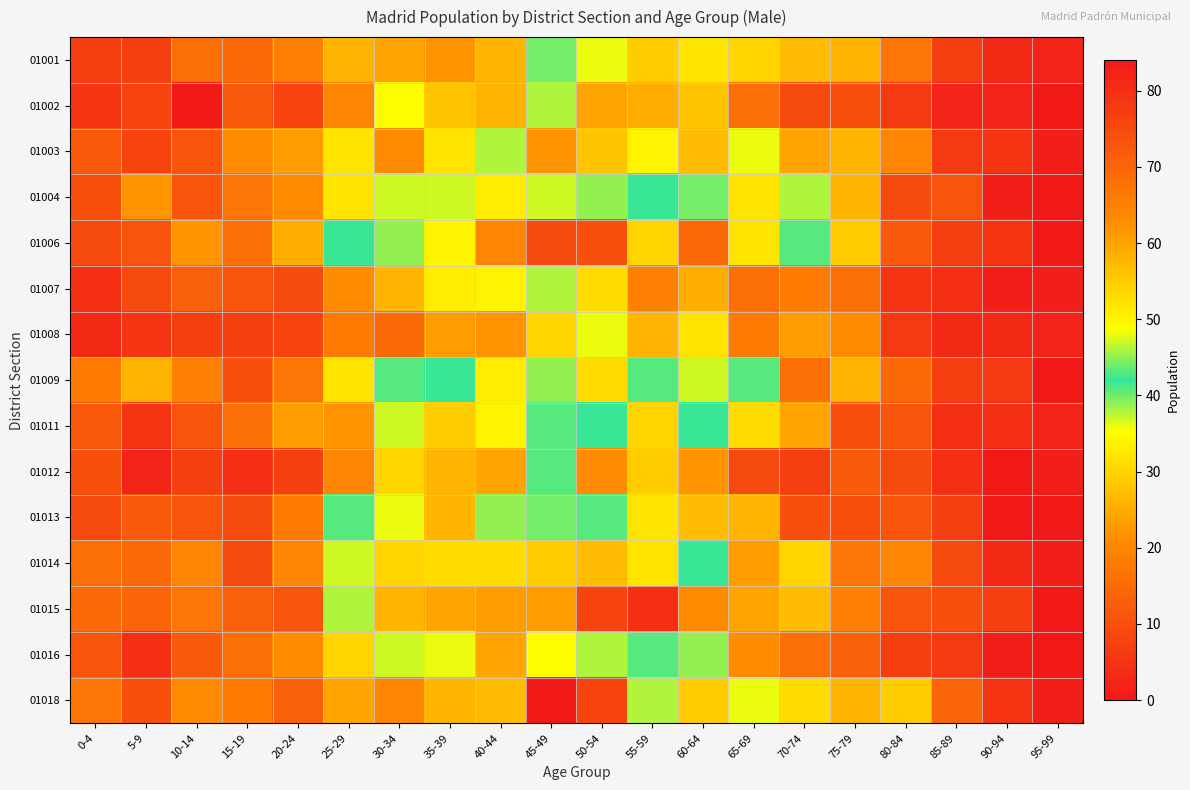

Reading left to right, list all the values displayed in this chart.

01001: 0-4=7	5-9=7	10-14=16	15-19=15	20-24=19	25-29=26	30-34=24	35-39=22	40-44=26	45-49=44	50-54=36	55-59=55	60-64=32	65-69=30	70-74=27	75-79=26	80-84=17	85-89=7	90-94=3	95-99=2
01002: 0-4=5	5-9=8	10-14=0	15-19=12	20-24=8	25-29=20	30-34=35	35-39=28	40-44=26	45-49=38	50-54=24	55-59=25	60-64=28	65-69=16	70-74=9	75-79=10	80-84=6	85-89=2	90-94=2	95-99=0
01003: 0-4=12	5-9=8	10-14=11	15-19=21	20-24=23	25-29=52	30-34=63	35-39=52	40-44=46	45-49=62	50-54=56	55-59=50	60-64=57	65-69=36	70-74=24	75-79=26	80-84=20	85-89=6	90-94=5	95-99=1
01004: 0-4=10	5-9=22	10-14=11	15-19=17	20-24=21	25-29=32	30-34=37	35-39=37	40-44=33	45-49=47	50-54=45	55-59=42	60-64=44	65-69=32	70-74=38	75-79=26	80-84=9	85-89=11	90-94=1	95-99=0
01006: 0-4=9	5-9=11	10-14=22	15-19=16	20-24=25	25-29=42	30-34=45	35-39=50	40-44=64	45-49=75	50-54=74	55-59=54	60-64=69	65-69=52	70-74=43	75-79=29	80-84=12	85-89=7	90-94=5	95-99=0
01007: 0-4=4	5-9=9	10-14=13	15-19=11	20-24=9	25-29=21	30-34=26	35-39=33	40-44=34	45-49=38	50-54=31	55-59=19	60-64=25	65-69=16	70-74=18	75-79=16	80-84=5	85-89=4	90-94=1	95-99=1
01008: 0-4=3	5-9=5	10-14=7	15-19=7	20-24=8	25-29=18	30-34=15	35-39=23	40-44=22	45-49=30	50-54=36	55-59=26	60-64=32	65-69=18	70-74=23	75-79=21	80-84=6	85-89=3	90-94=3	95-99=2
01009: 0-4=18	5-9=26	10-14=19	15-19=10	20-24=17	25-29=32	30-34=43	35-39=42	40-44=51	45-49=45	50-54=53	55-59=41	60-64=37	65-69=41	70-74=16	75-79=26	80-84=15	85-89=7	90-94=6	95-99=0
01011: 0-4=12	5-9=5	10-14=11	15-19=16	20-24=23	25-29=22	30-34=47	35-39=29	40-44=34	45-49=41	50-54=42	55-59=30	60-64=42	65-69=31	70-74=24	75-79=10	80-84=11	85-89=4	90-94=4	95-99=2
01012: 0-4=10	5-9=2	10-14=7	15-19=4	20-24=7	25-29=20	30-34=30	35-39=26	40-44=24	45-49=41	50-54=21	55-59=29	60-64=22	65-69=9	70-74=7	75-79=12	80-84=9	85-89=4	90-94=0	95-99=1
01013: 0-4=9	5-9=12	10-14=11	15-19=9	20-24=18	25-29=41	30-34=48	35-39=58	40-44=39	45-49=44	50-54=43	55-59=32	60-64=27	65-69=26	70-74=10	75-79=10	80-84=11	85-89=7	90-94=0	95-99=0
01014: 0-4=16	5-9=15	10-14=20	15-19=9	20-24=20	25-29=37	30-34=54	35-39=53	40-44=31	45-49=55	50-54=57	55-59=52	60-64=42	65-69=23	70-74=30	75-79=17	80-84=20	85-89=9	90-94=3	95-99=1
01015: 0-4=15	5-9=14	10-14=17	15-19=13	20-24=11	25-29=38	30-34=58	35-39=60	40-44=61	45-49=61	50-54=76	55-59=80	60-64=63	65-69=60	70-74=27	75-79=19	80-84=11	85-89=10	90-94=7	95-99=0
01016: 0-4=11	5-9=4	10-14=12	15-19=16	20-24=21	25-29=30	30-34=47	35-39=48	40-44=24	45-49=49	50-54=38	55-59=43	60-64=39	65-69=21	70-74=16	75-79=13	80-84=7	85-89=6	90-94=1	95-99=0
01018: 0-4=17	5-9=10	10-14=21	15-19=18	20-24=13	25-29=60	30-34=64	35-39=58	40-44=57	45-49=84	50-54=76	55-59=46	60-64=55	65-69=48	70-74=31	75-79=26	80-84=29	85-89=14	90-94=5	95-99=1